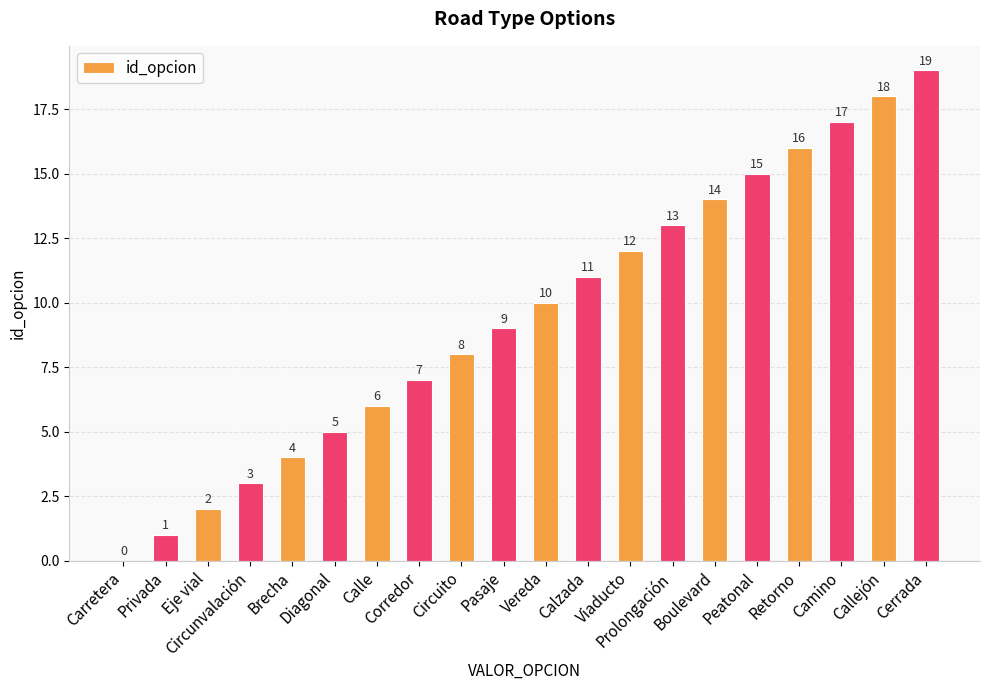

Count the number of data series in this chart.

1